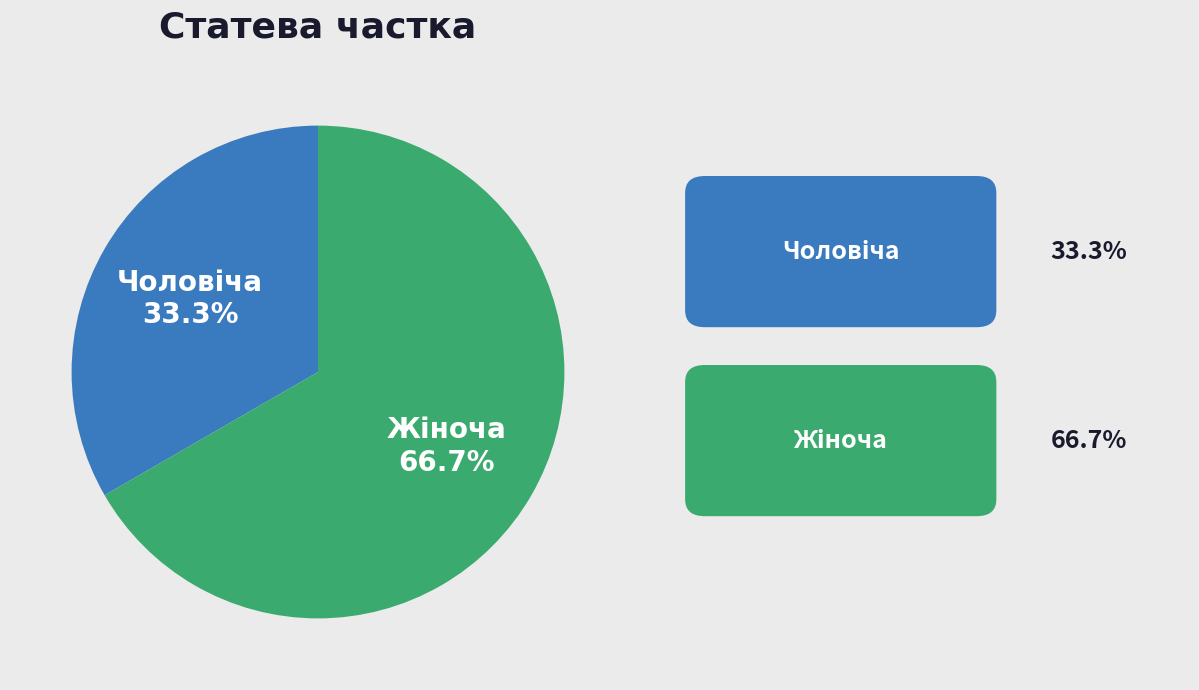

Count the number of slices in the pie.

2